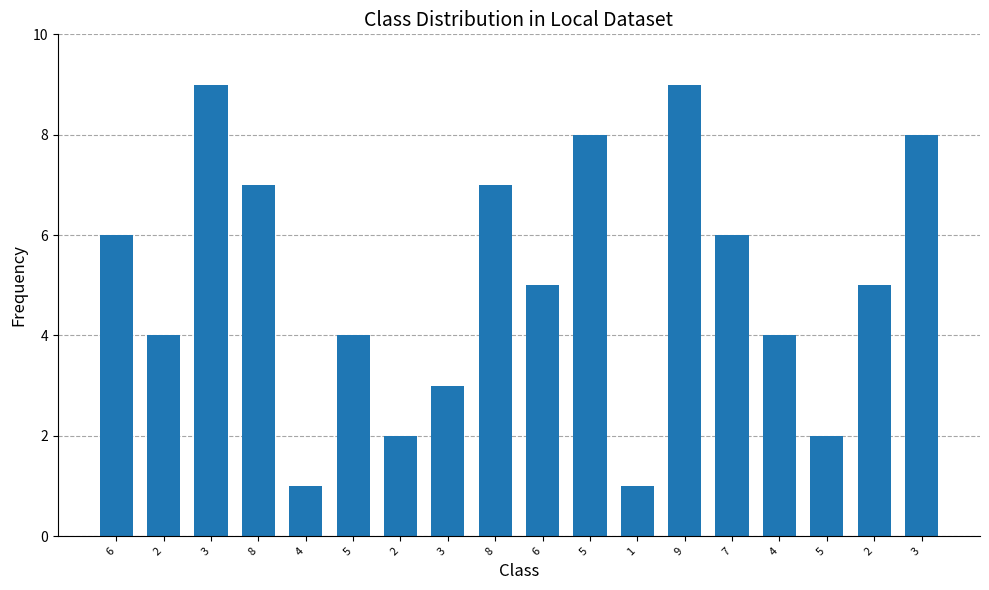

Which has a higher value, 4 or 7?

7